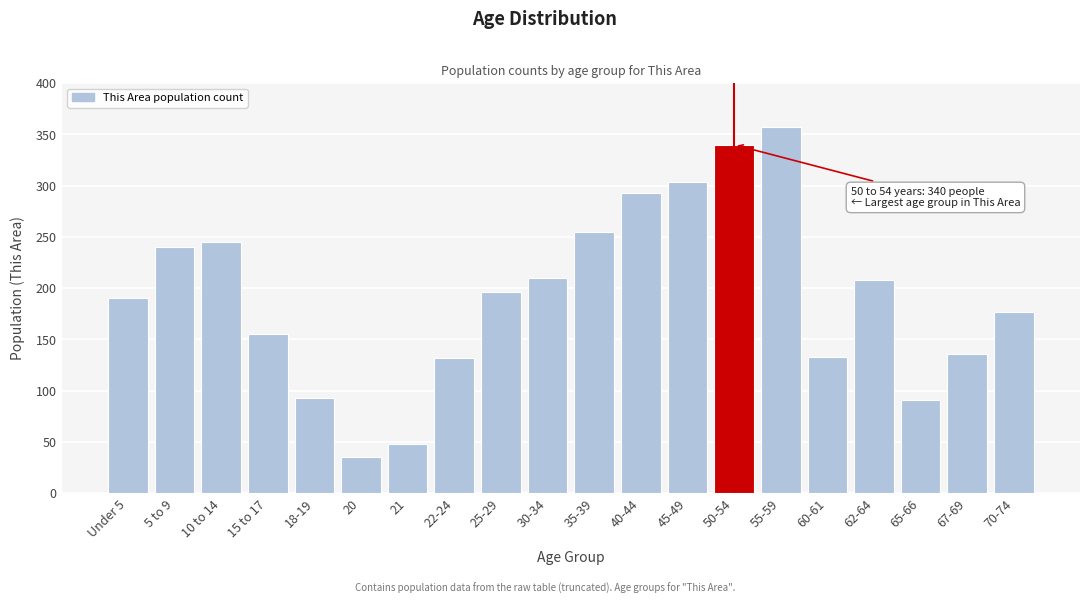

What is the label of the 16th bar from the right?

18-19